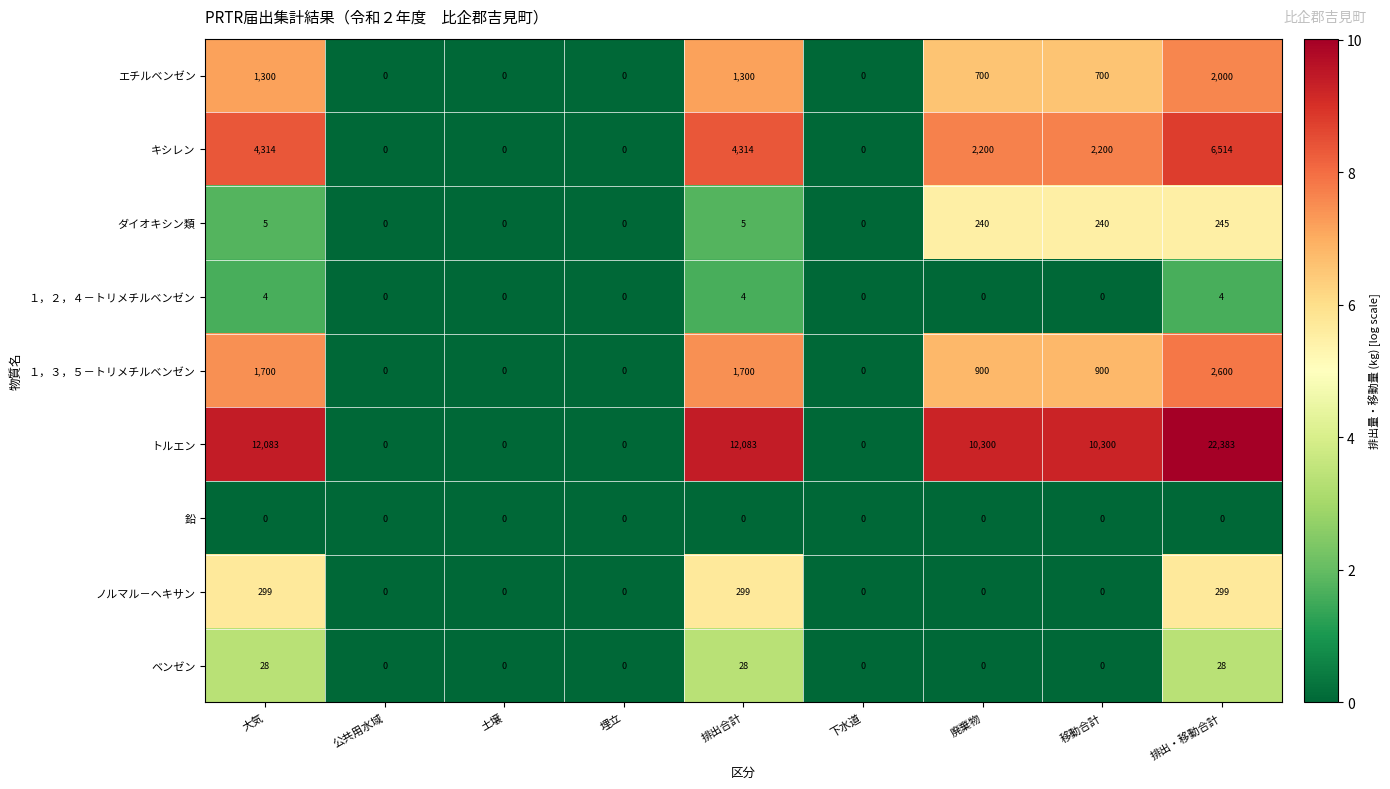

What is the average value of the １，３，５－トリメチルベンゼン series?

867